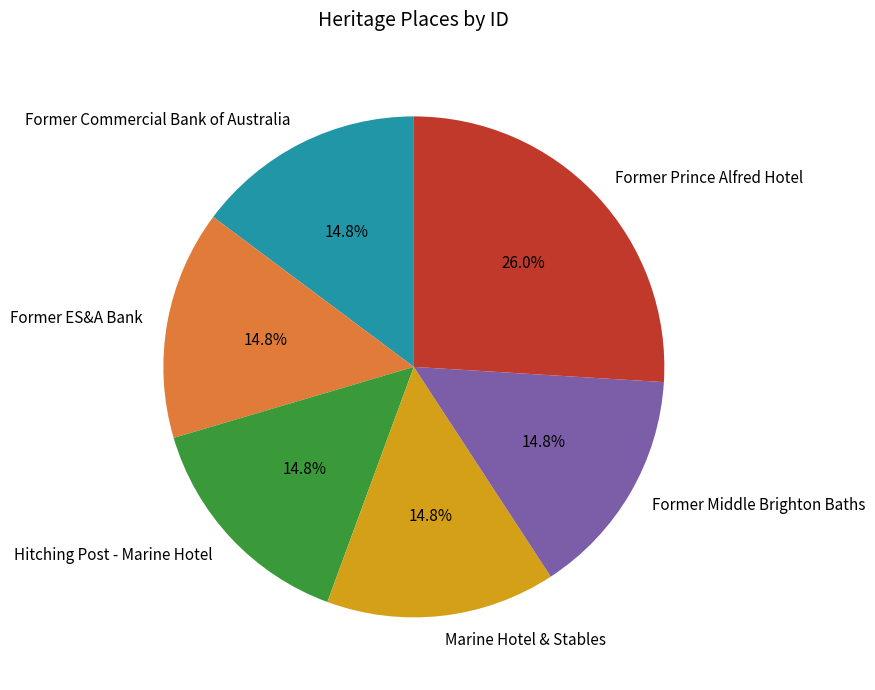

What percentage is NOT represented by Former Middle Brighton Baths?

85.2%